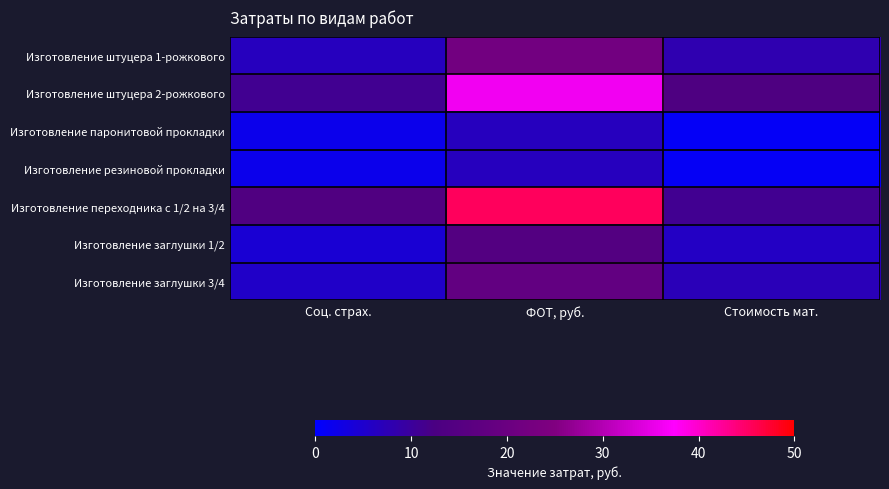

How many distinct data groups are displayed?

7